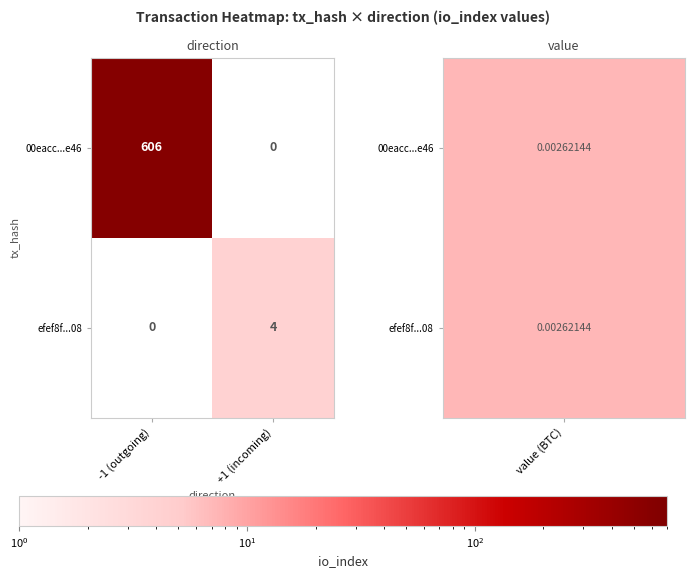

True or false: efef8f...08 has a value of 2 at +1 (incoming).

False